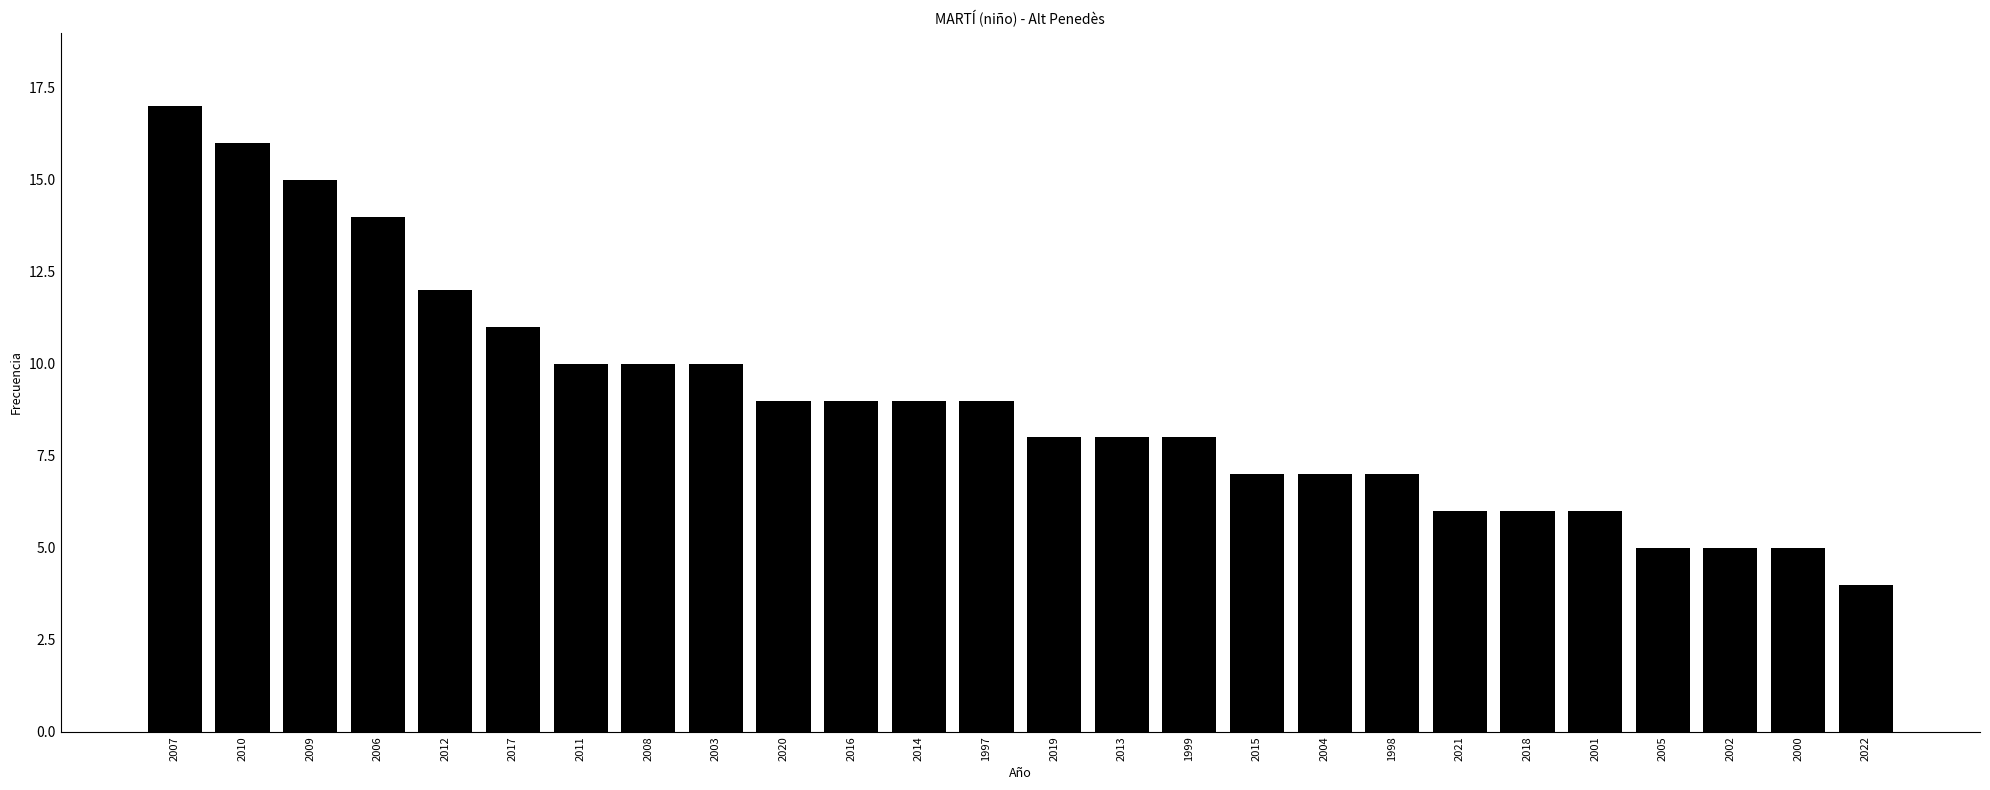

What is the difference between the maximum and minimum values?

13